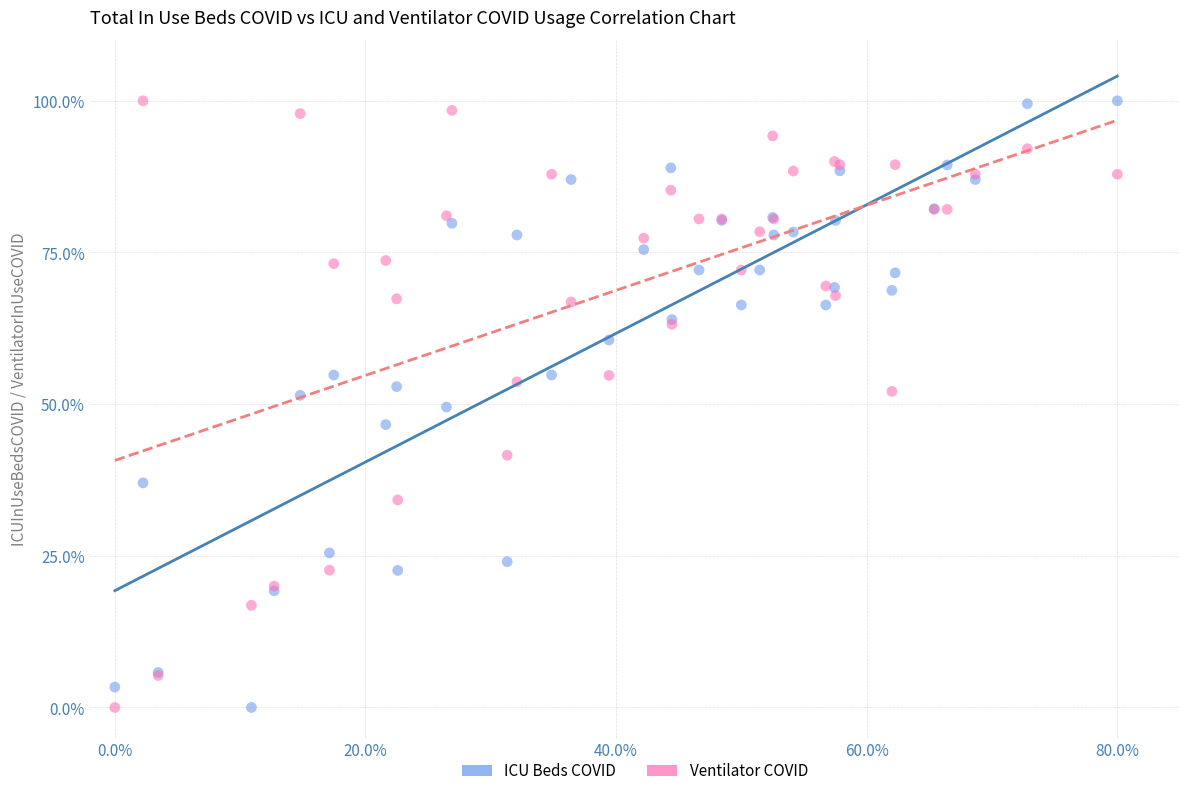

What are all the series names shown in the legend?

ICU Beds COVID, Ventilator COVID